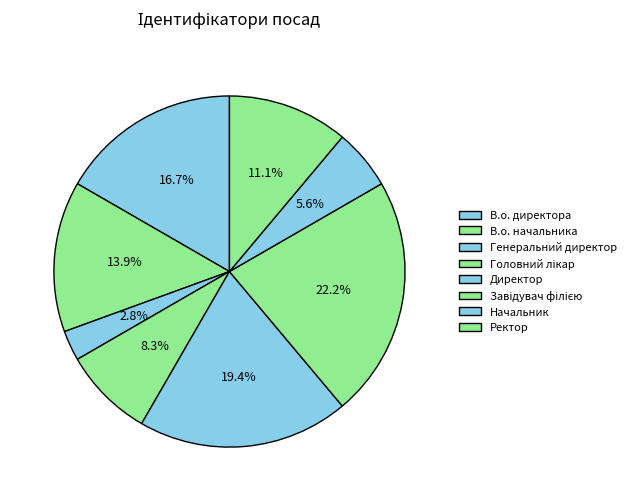

How many segments does this pie chart have?

8